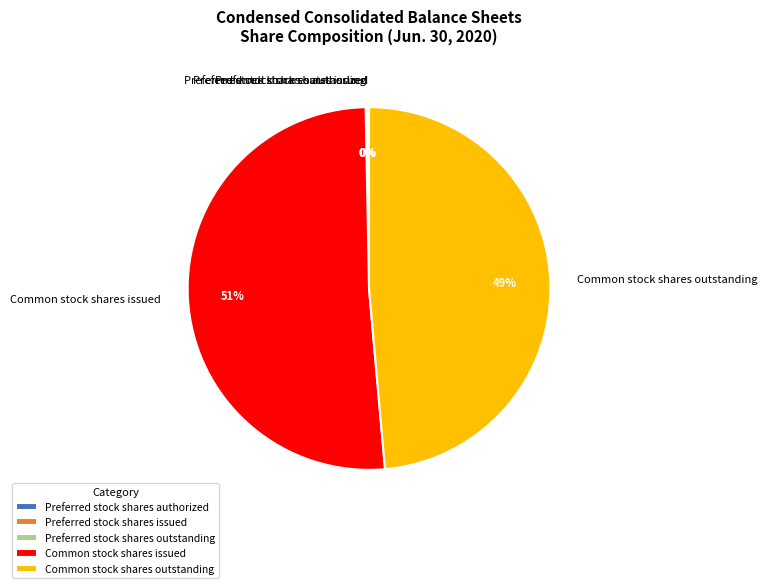

To the nearest percent, what is the average slice percentage?

20%